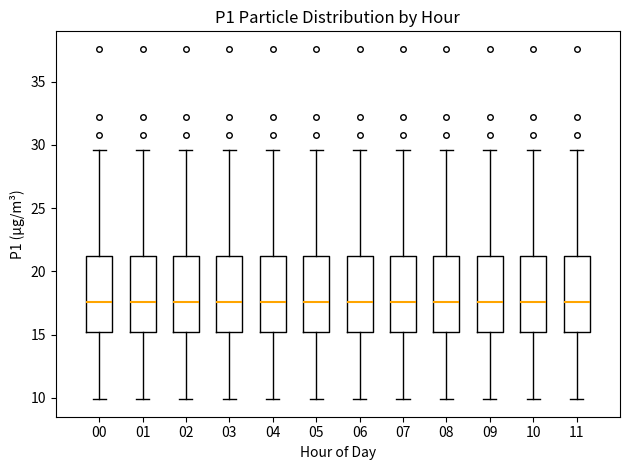

Reading left to right, read every box against the y-axis: the position of its median line, the range the box covers, and the ends of its whiskers. The values are not printed on the chart, so give them approximately, as read against the axis.

00: median 17.5, box 15.0 to 21.5, whiskers 10.0 to 29.5
01: median 17.5, box 15.0 to 21.5, whiskers 10.0 to 29.5
02: median 17.5, box 15.0 to 21.5, whiskers 10.0 to 29.5
03: median 17.5, box 15.0 to 21.5, whiskers 10.0 to 29.5
04: median 17.5, box 15.0 to 21.5, whiskers 10.0 to 29.5
05: median 17.5, box 15.0 to 21.5, whiskers 10.0 to 29.5
06: median 17.5, box 15.0 to 21.5, whiskers 10.0 to 29.5
07: median 17.5, box 15.0 to 21.5, whiskers 10.0 to 29.5
08: median 17.5, box 15.0 to 21.5, whiskers 10.0 to 29.5
09: median 17.5, box 15.0 to 21.5, whiskers 10.0 to 29.5
10: median 17.5, box 15.0 to 21.5, whiskers 10.0 to 29.5
11: median 17.5, box 15.0 to 21.5, whiskers 10.0 to 29.5